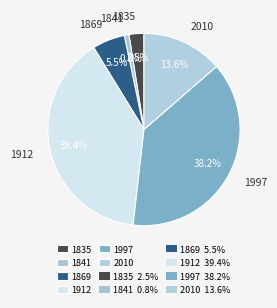

Which slice is the smallest?

1841